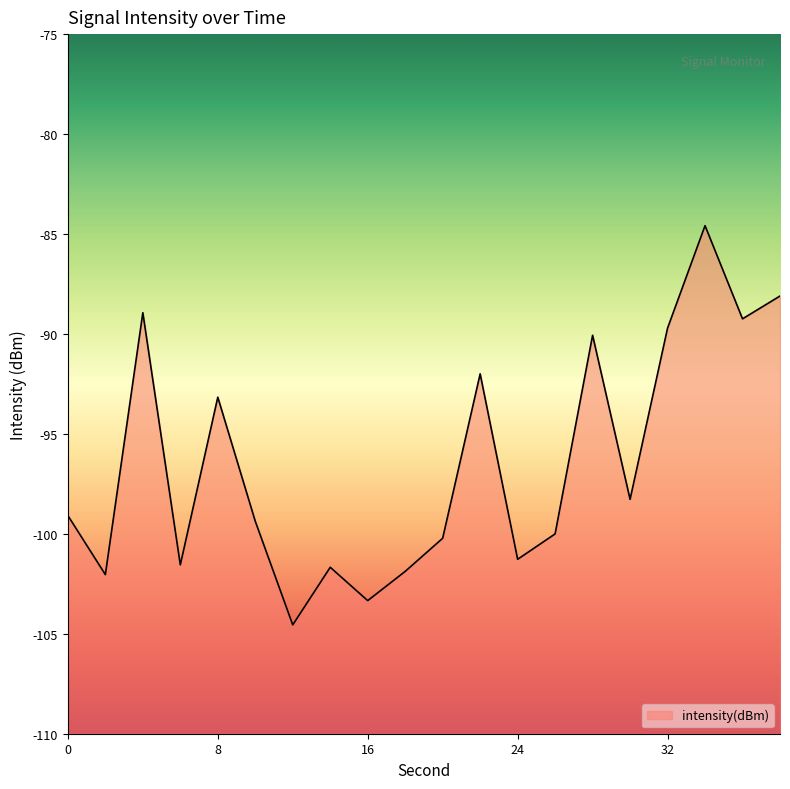

List the labels in order of value, largest first.

34, 38, 4, 36, 32, 28, 22, 8, 30, 0, 10, 26, 20, 24, 6, 14, 18, 2, 16, 12